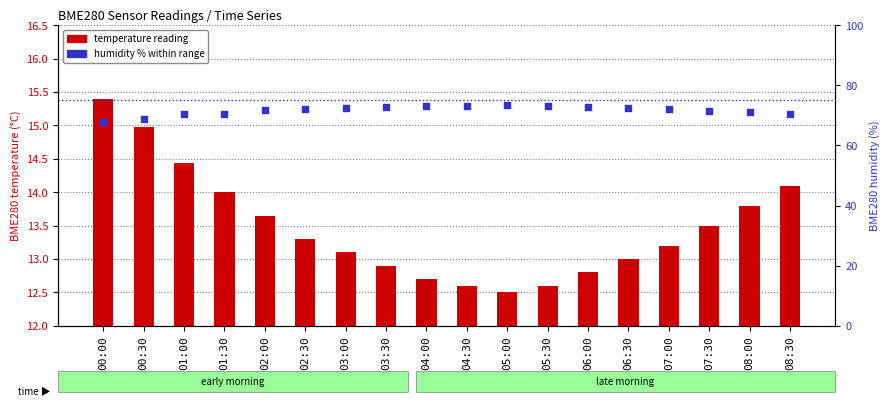

Which series reaches the maximum Y coordinate?

BME280 humidity %